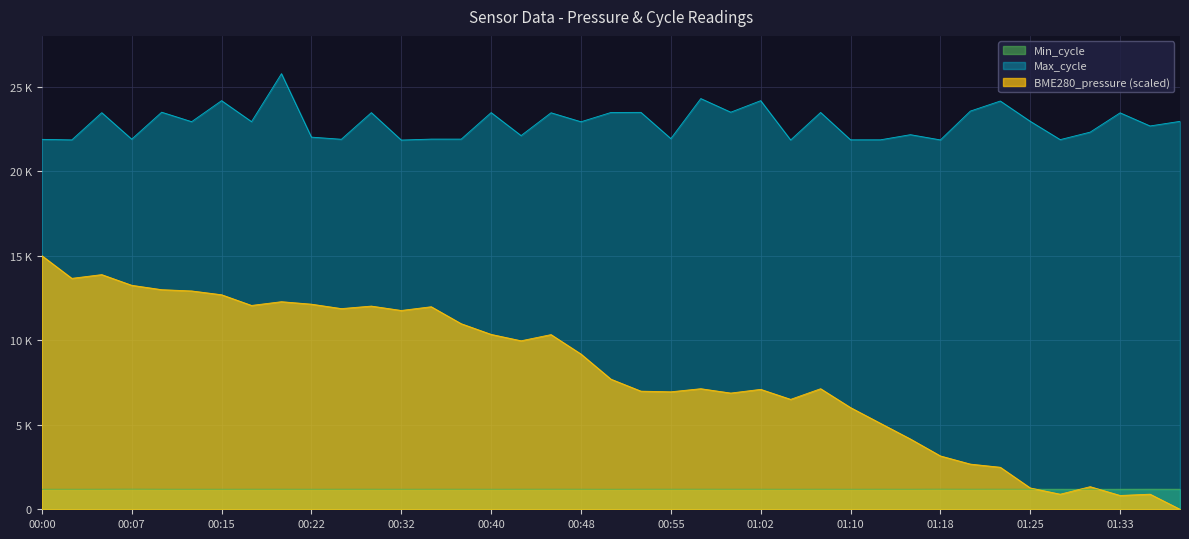

What is the total value across all series at 00:17?

36172.4